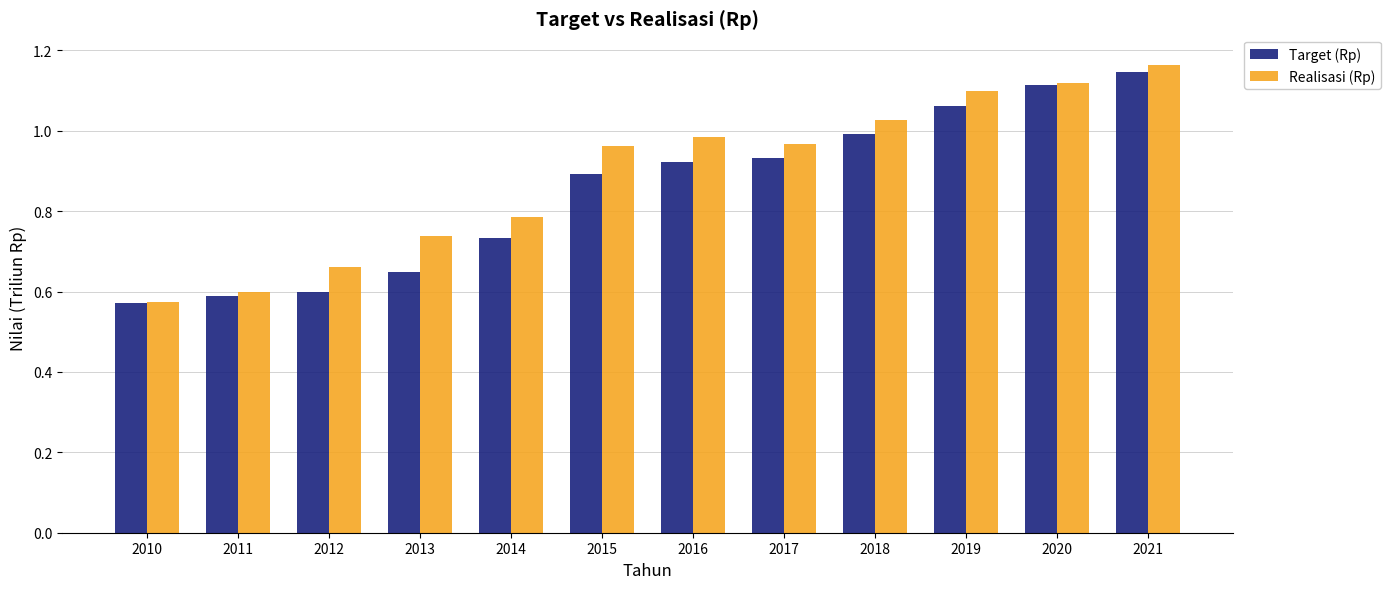

What is the difference between the highest and lowest values at 2014?

0.1